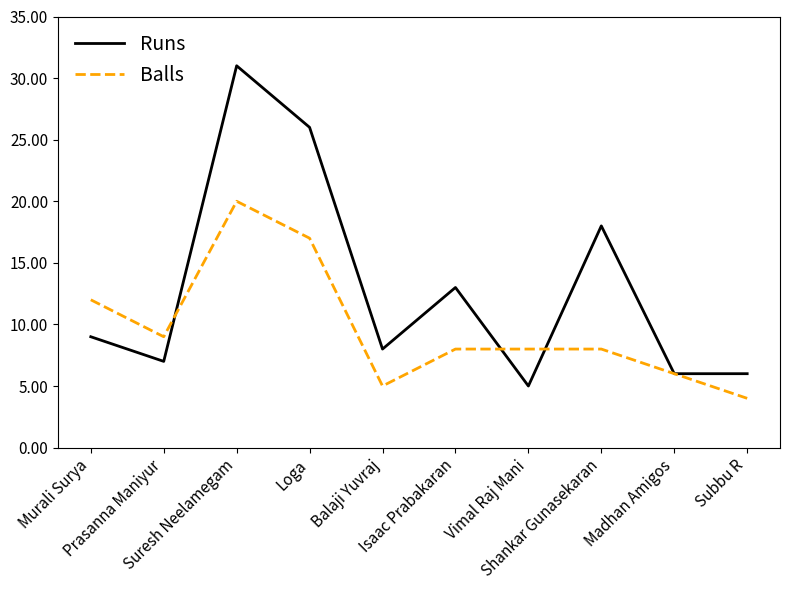

At which category does Balls reach its first local valley?

Prasanna Maniyur